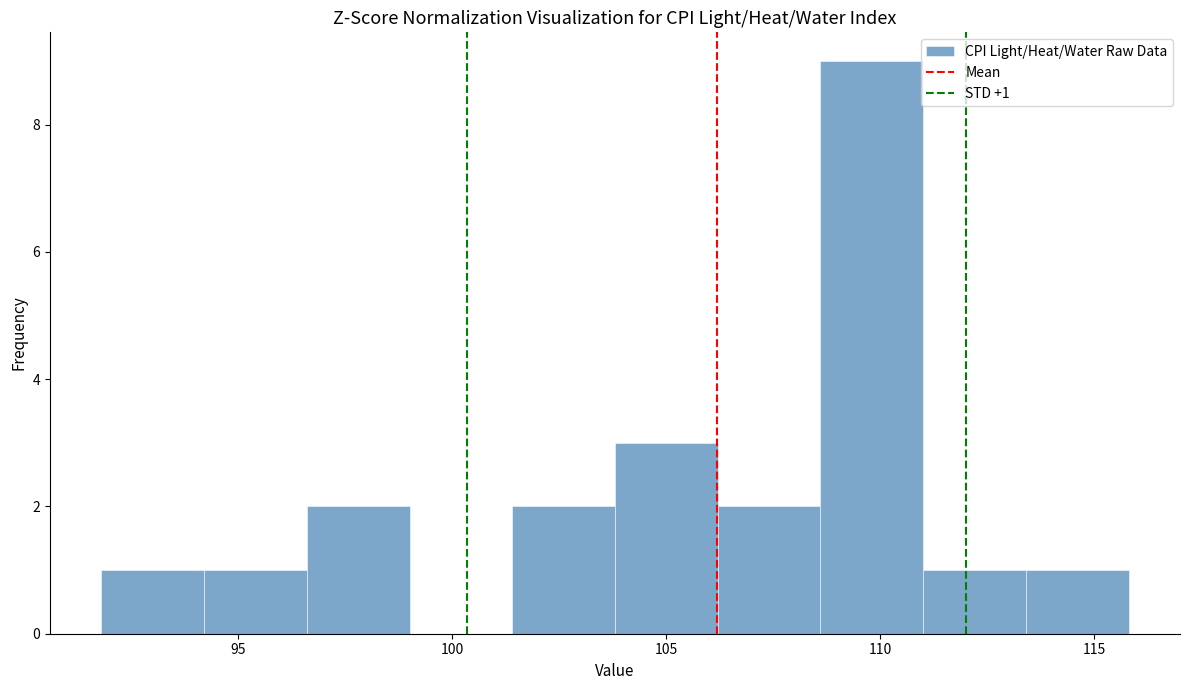

Over which range of the x-axis is the bar tallest?

108.6 to 111.0